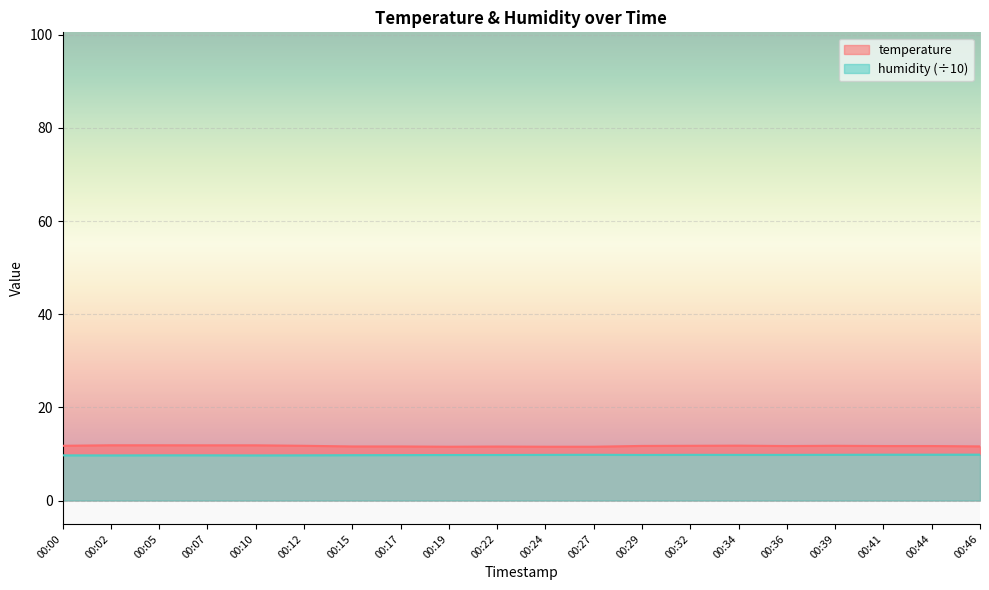

Which has a higher value, 00:05 or 00:22?

00:05